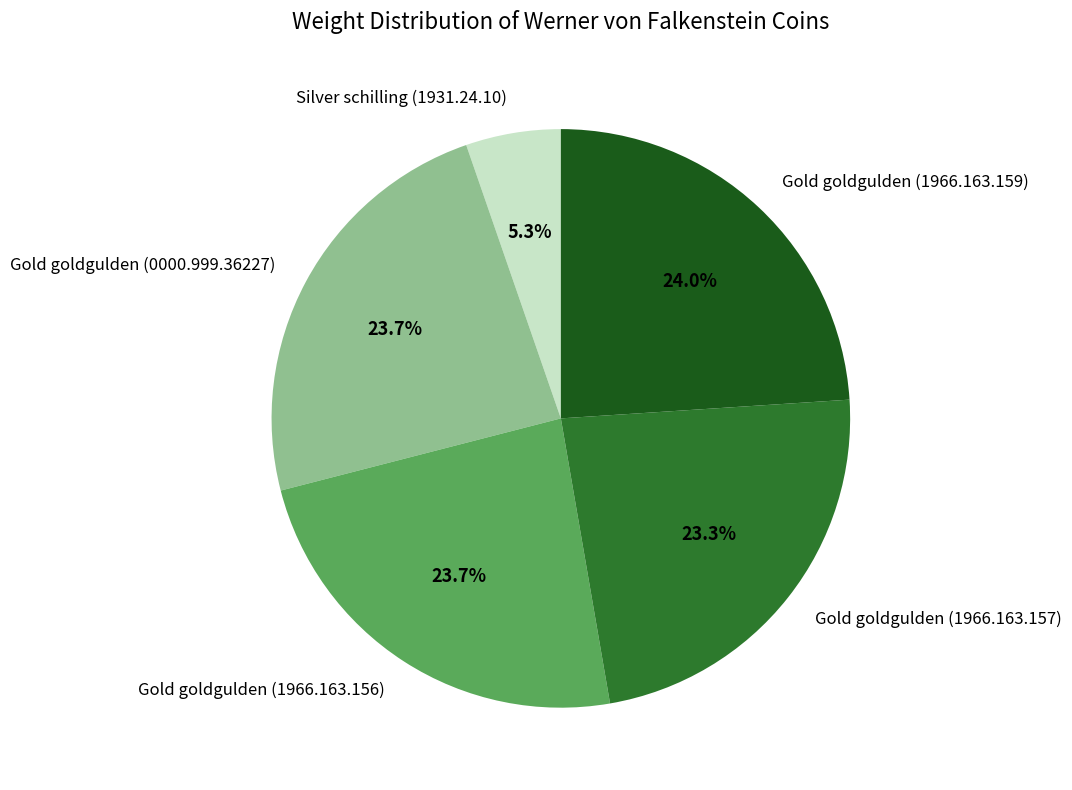

To the nearest percent, what is the combined percentage of Gold goldgulden (1966.163.159) and Gold goldgulden (1966.163.157)?

47%